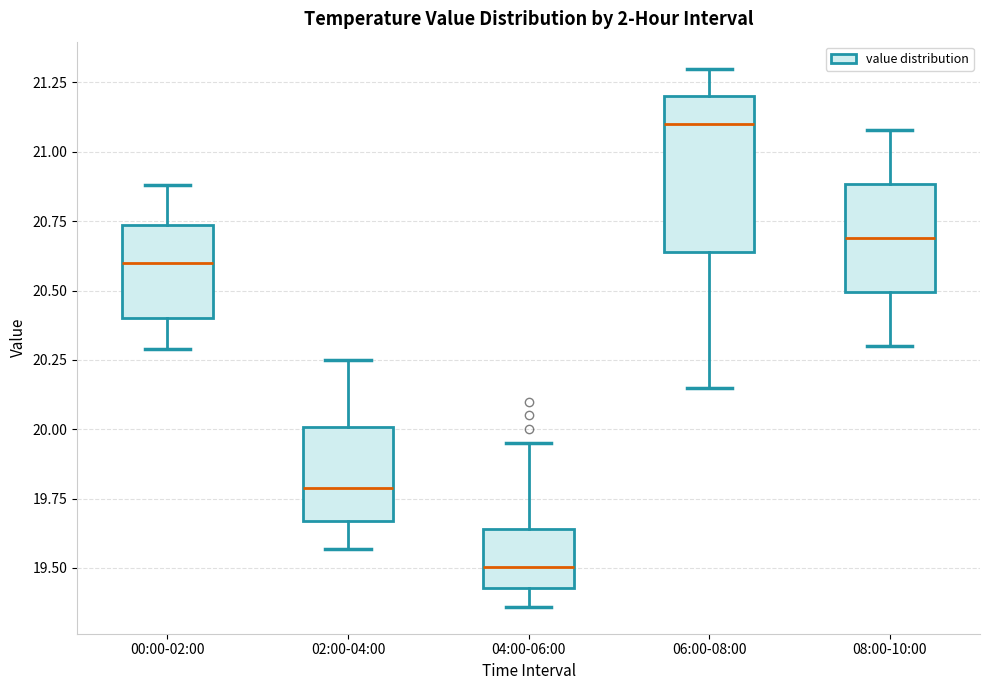

Where does the median line of the box for 06:00-08:00 sit on the y-axis? The values are not printed on the chart, so give them approximately, as read against the axis.

21.10